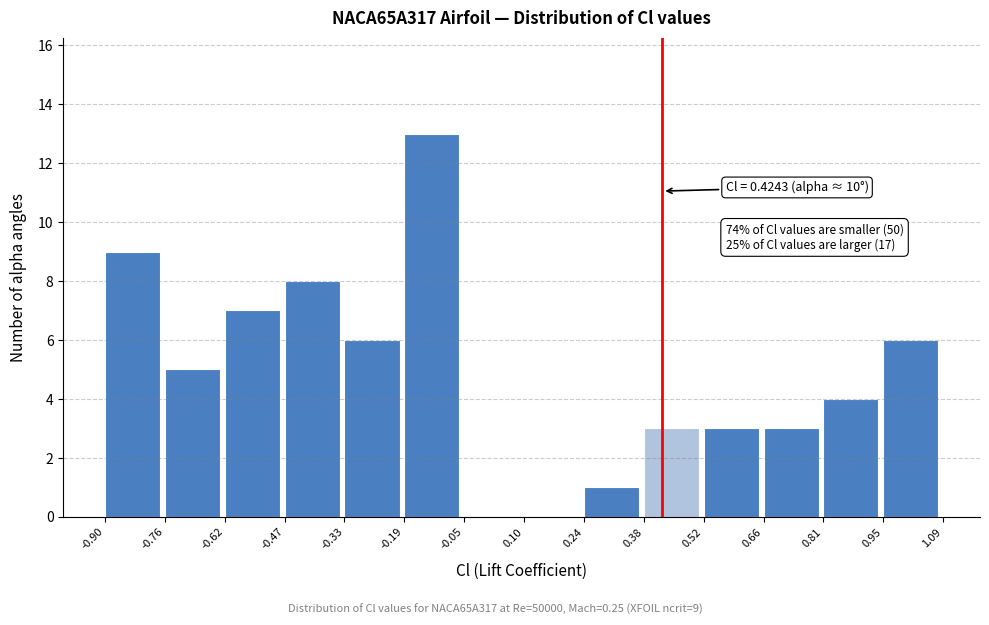

Which range on the x-axis has the tallest bar?

-0.19 to -0.05